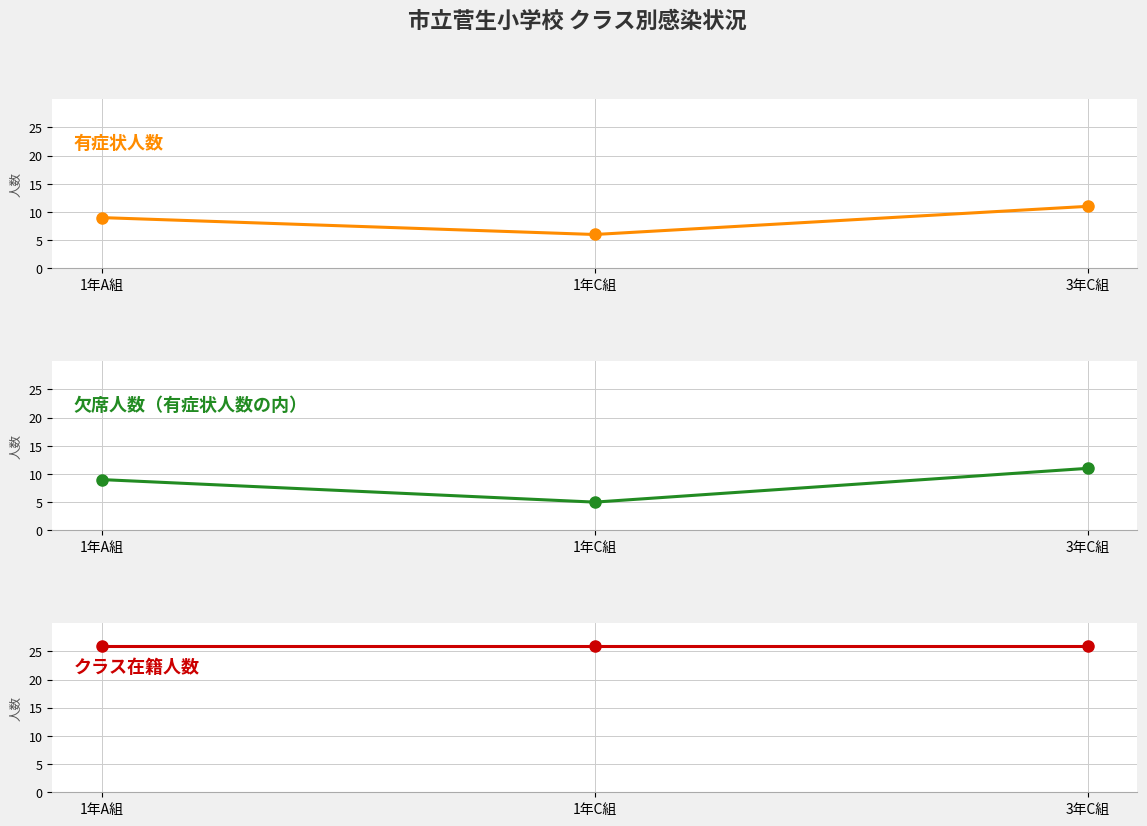

What is the minimum value for クラス在籍人数?

26